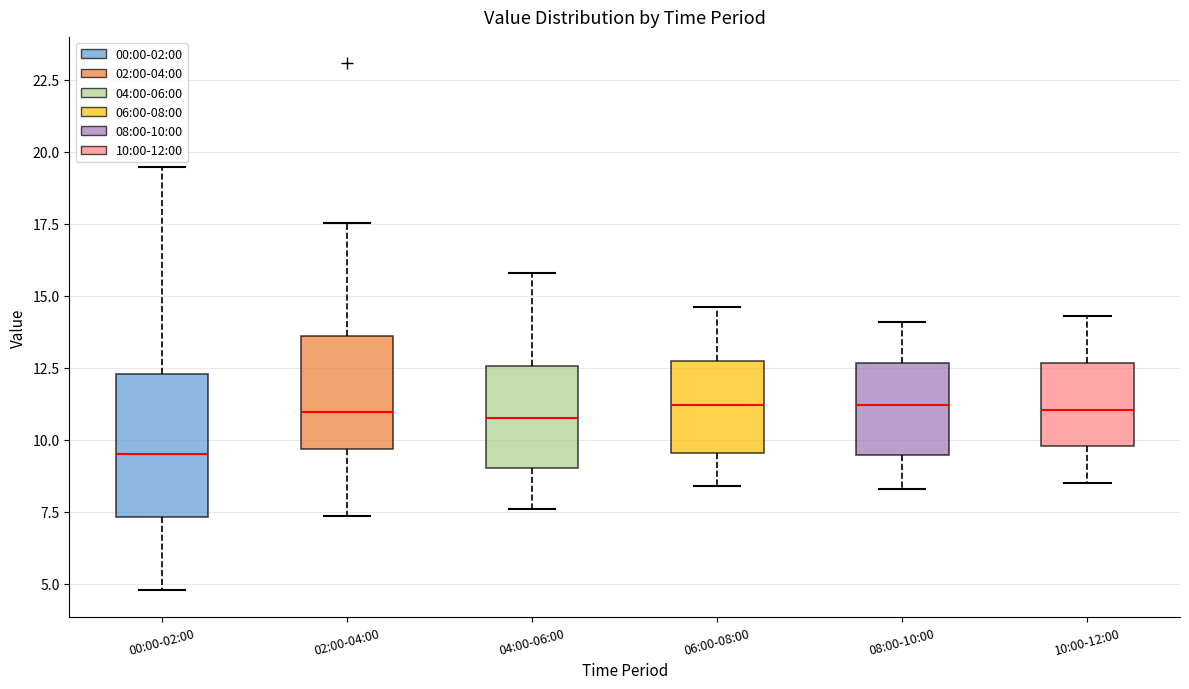

Reading left to right, transcribe this box plot: for each box, give where its median line is, the range the box spans, and where its two whiskers end, as read against the y-axis. The values are not printed on the chart, so give them approximately, as read against the axis.

00:00-02:00: median 9.5, box 7.5 to 12.5, whiskers 5.0 to 19.5
02:00-04:00: median 11.0, box 9.5 to 13.5, whiskers 7.5 to 17.5
04:00-06:00: median 11.0, box 9.0 to 12.5, whiskers 7.5 to 16.0
06:00-08:00: median 11.0, box 9.5 to 12.5, whiskers 8.5 to 14.5
08:00-10:00: median 11.0, box 9.5 to 12.5, whiskers 8.5 to 14.0
10:00-12:00: median 11.0, box 10.0 to 12.5, whiskers 8.5 to 14.5